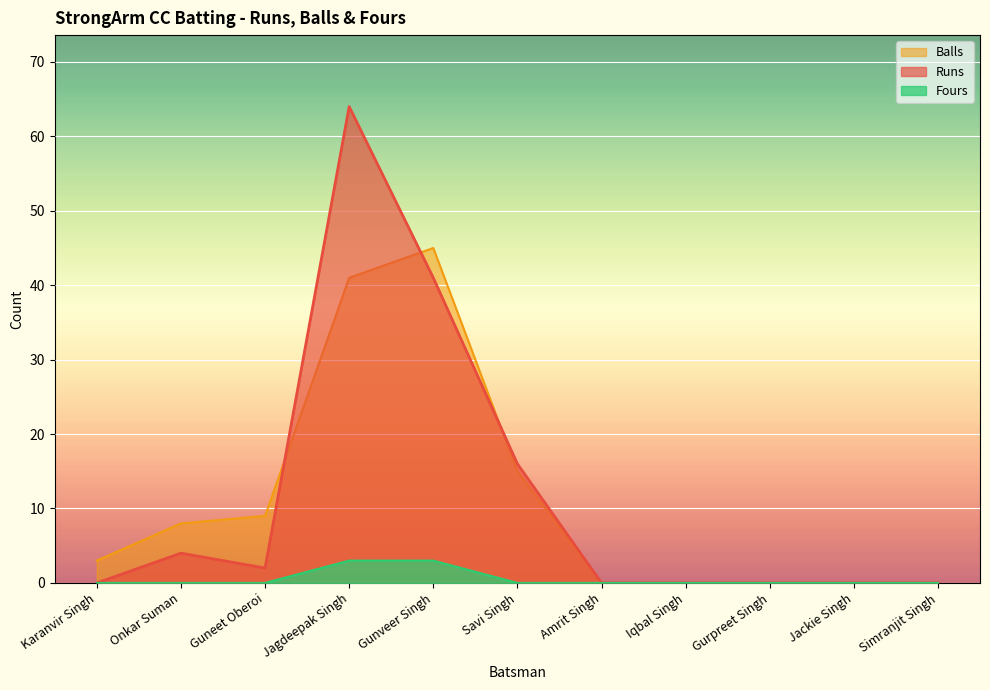

In Runs, how many points are higher than both neighbors (excluding endpoints)?

2